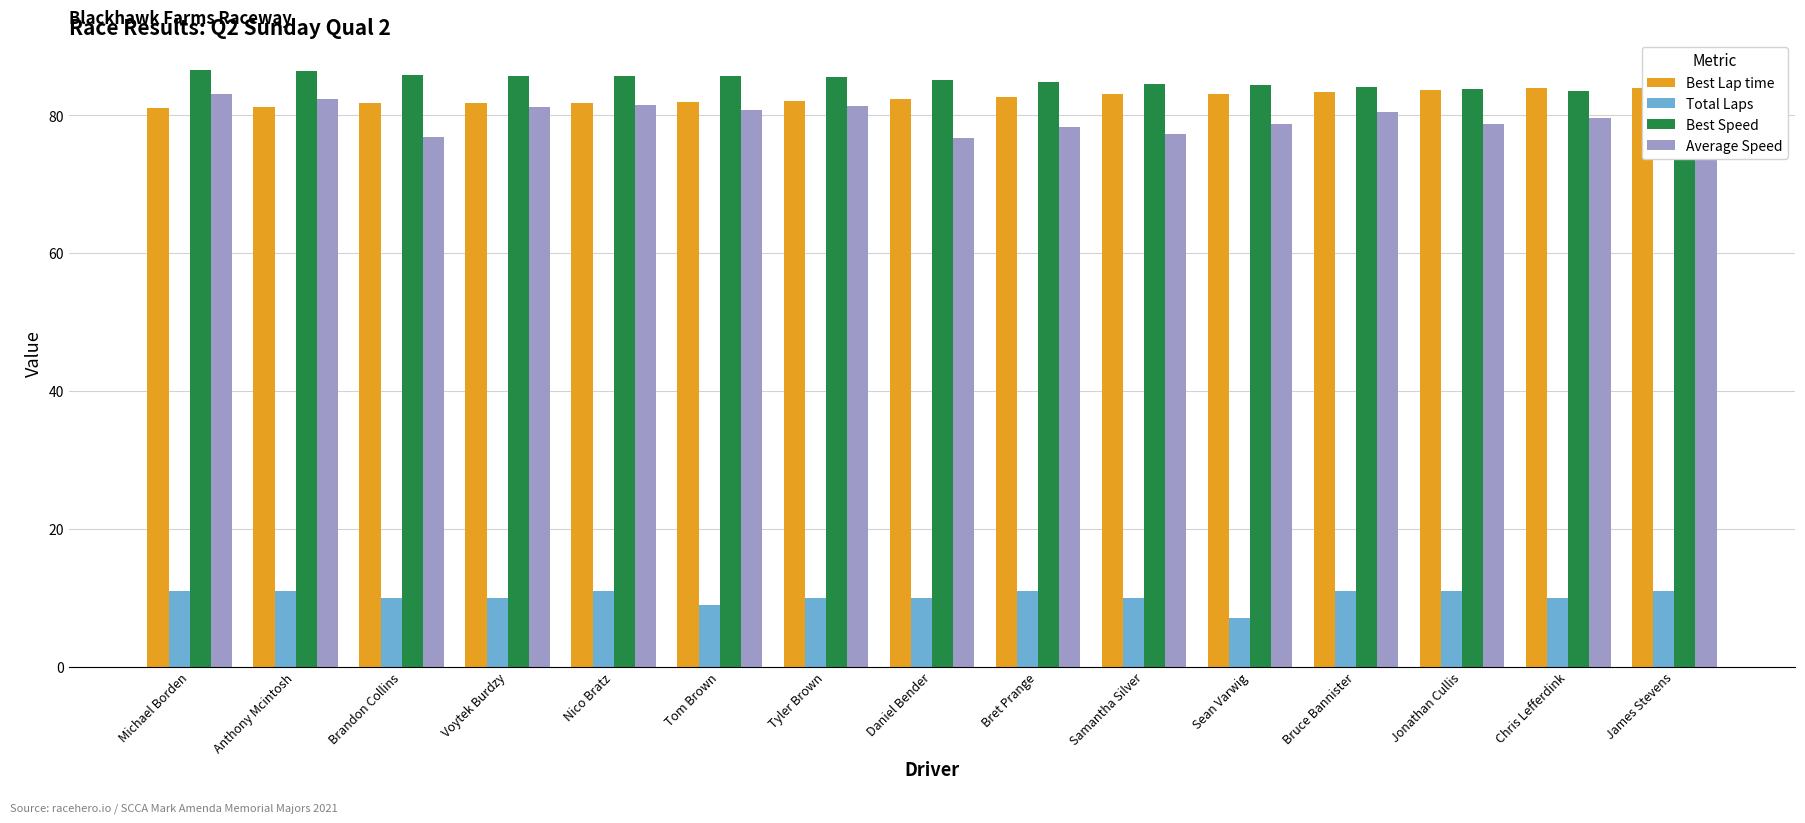

What is the spread (max minus min) of values at Tyler Brown?

75.5